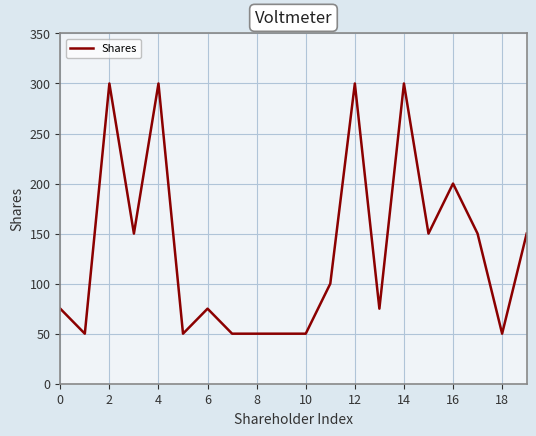

Reading left to right, transcribe all the data shown in this chart.

75	50	300	150	300	50	75	50	50	50	50	100	300	75	300	150	200	150	50	150